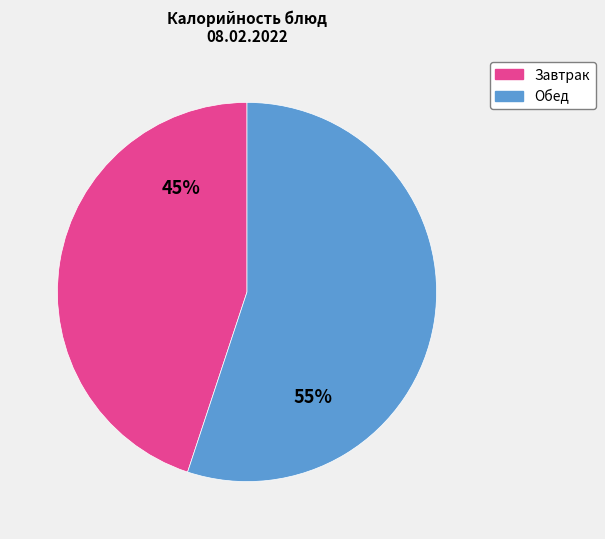

Is Обед the majority of the pie?

Yes